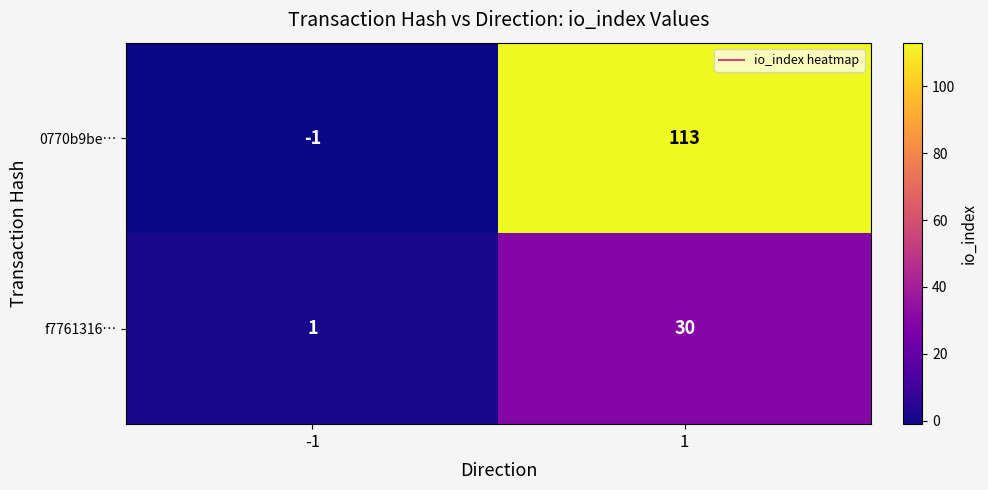

How many series are shown in this chart?

2